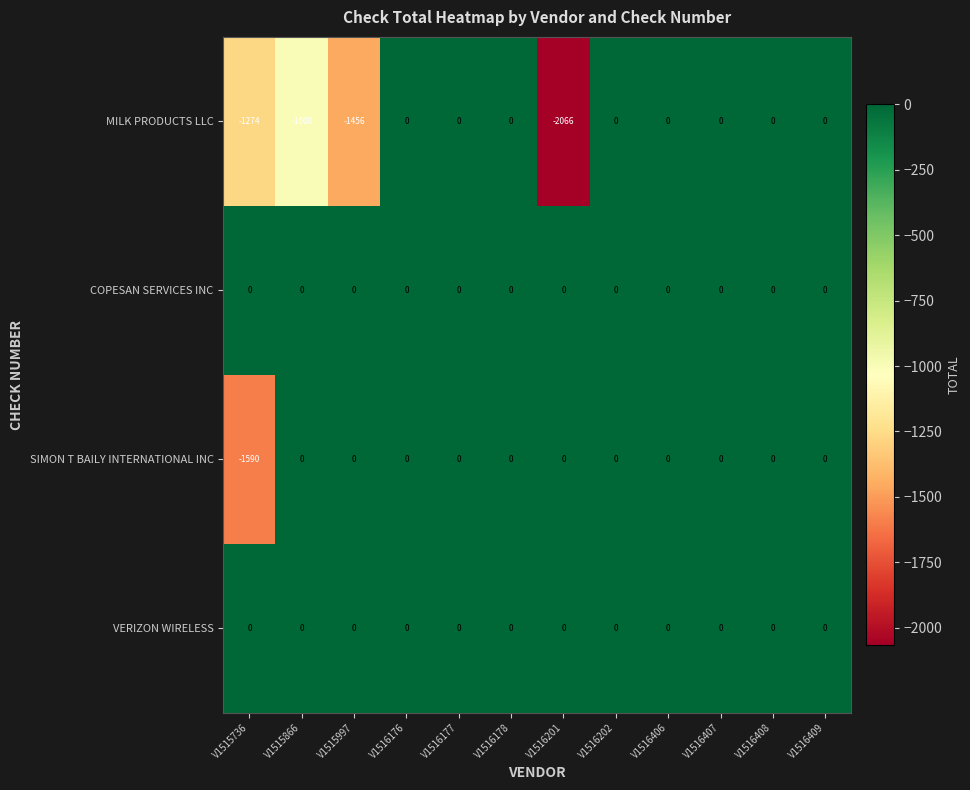

What is the total value across all series at V1515866?

-1008